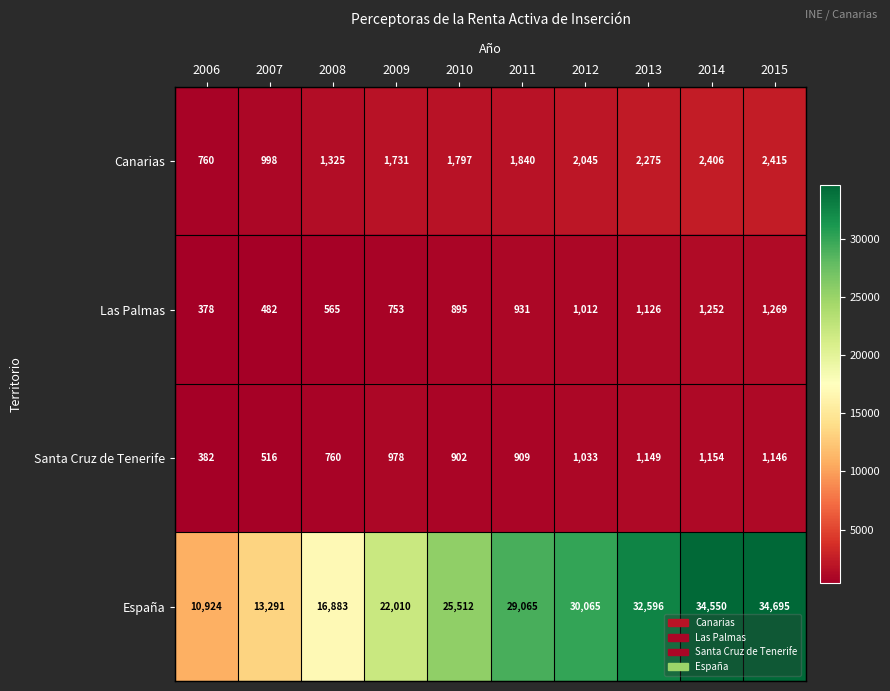

What is the difference between the maximum and minimum values in the Canarias series?

1655